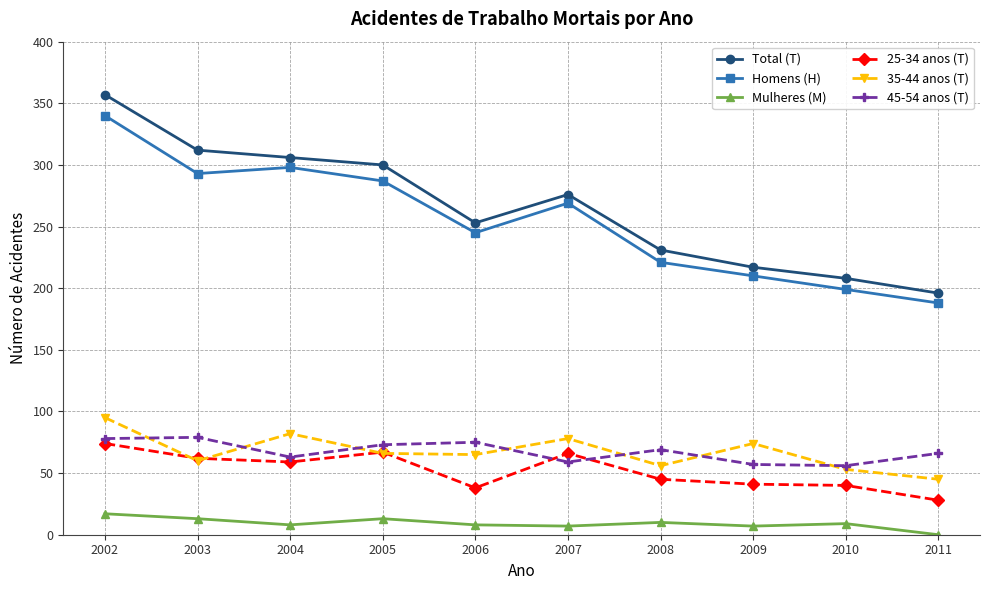

Which series has the largest total across all categories?

Total (T)